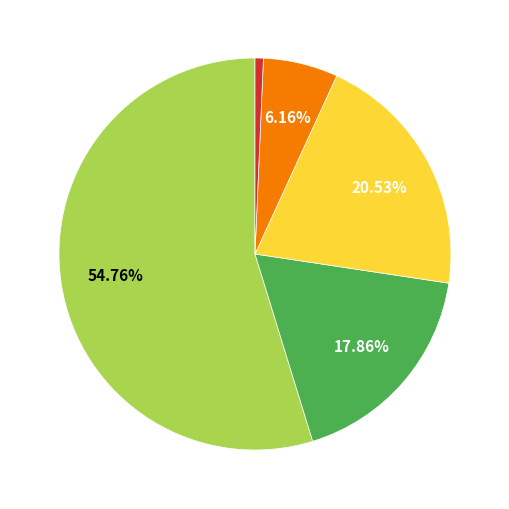

Does any single category account for the majority?

Yes